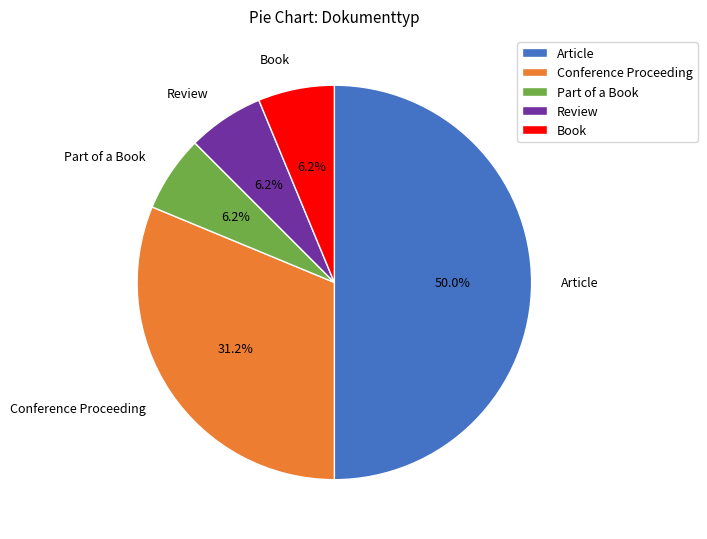

Which has a higher value, Article or Part of a Book?

Article